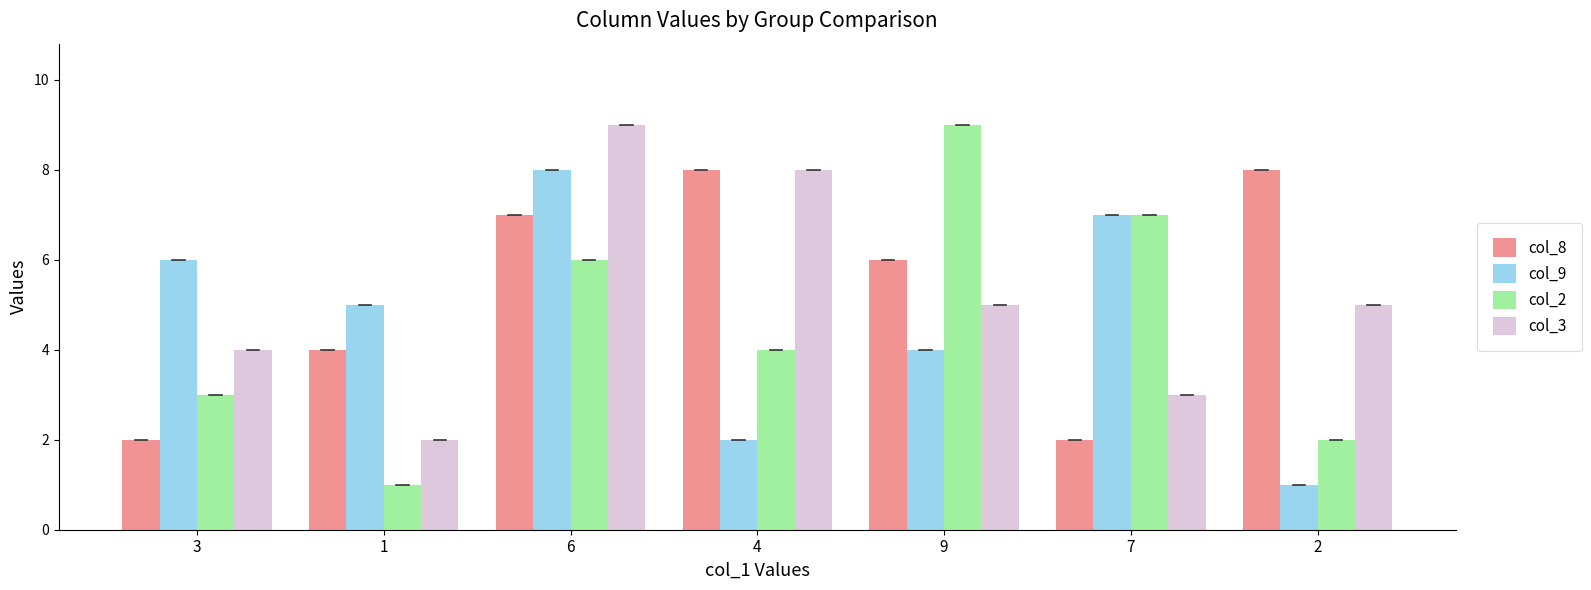

Which series changed the most between 9 and 7?

col_8